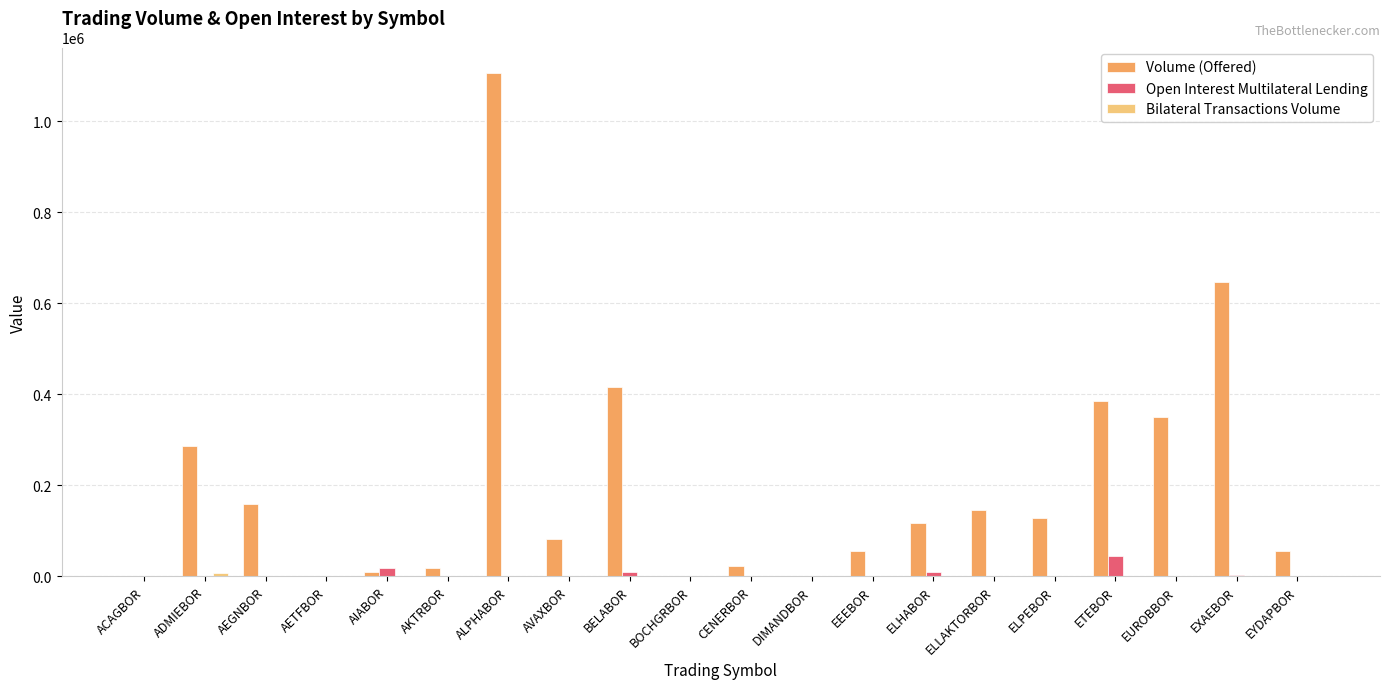

What is the total value across all series at AKTRBOR?

18064